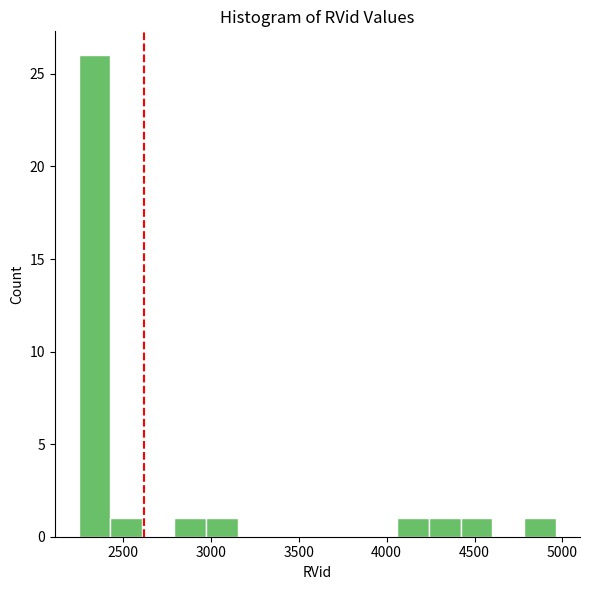

Read against the x-axis, roughly where is the centre of the tallest bar?

2350